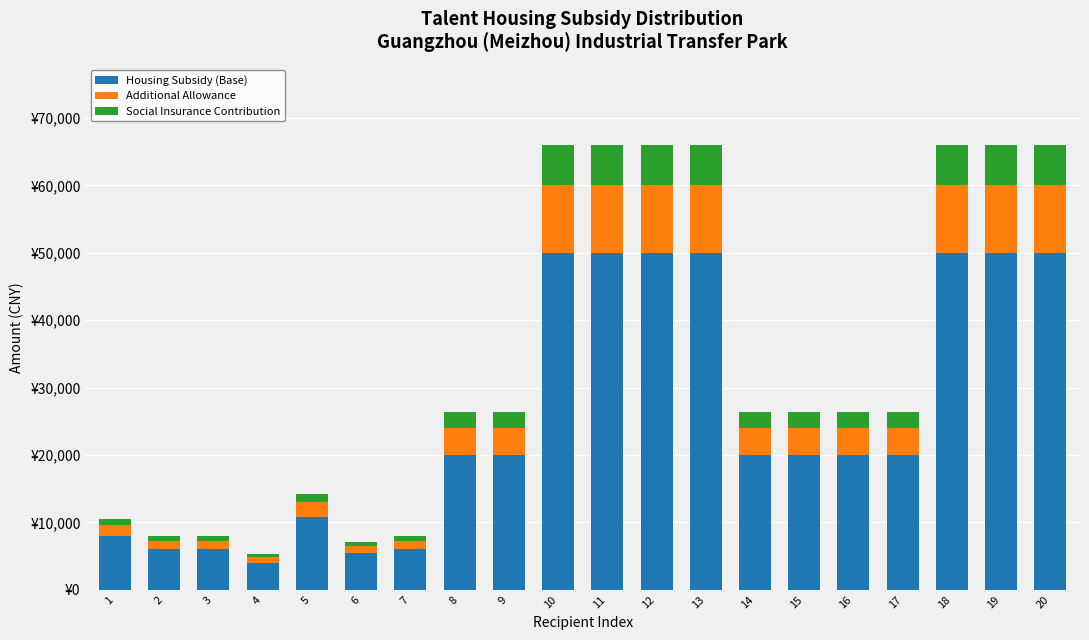

Which series has the widest spread of values?

Housing Subsidy (Base)